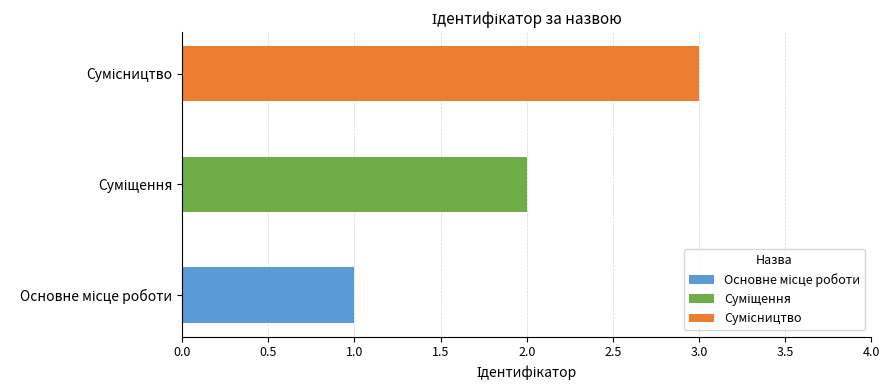

What is the change in value from Суміщення to Сумісництво?

+1